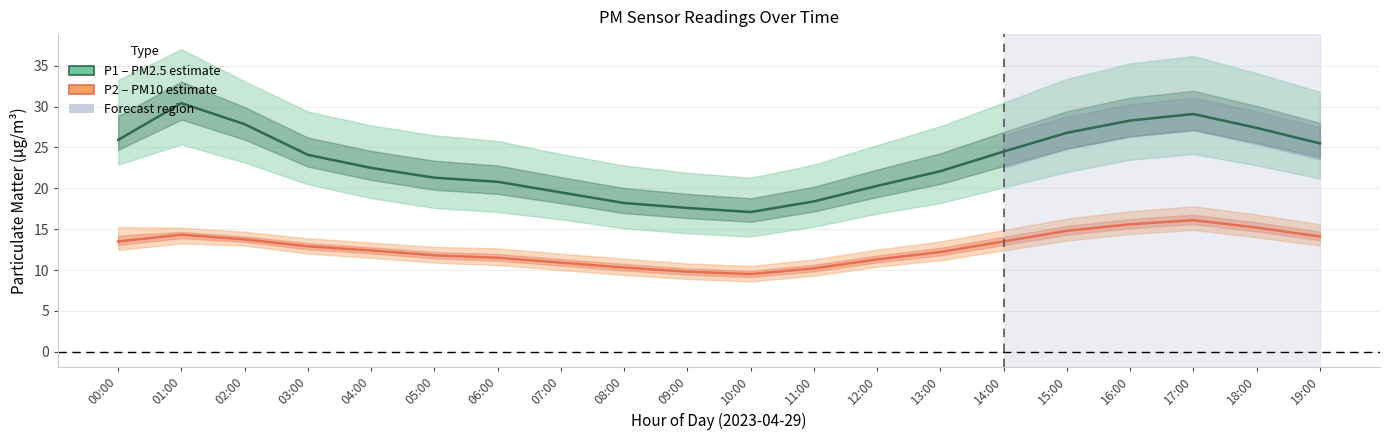

Which label corresponds to the largest value in the chart?

01:00